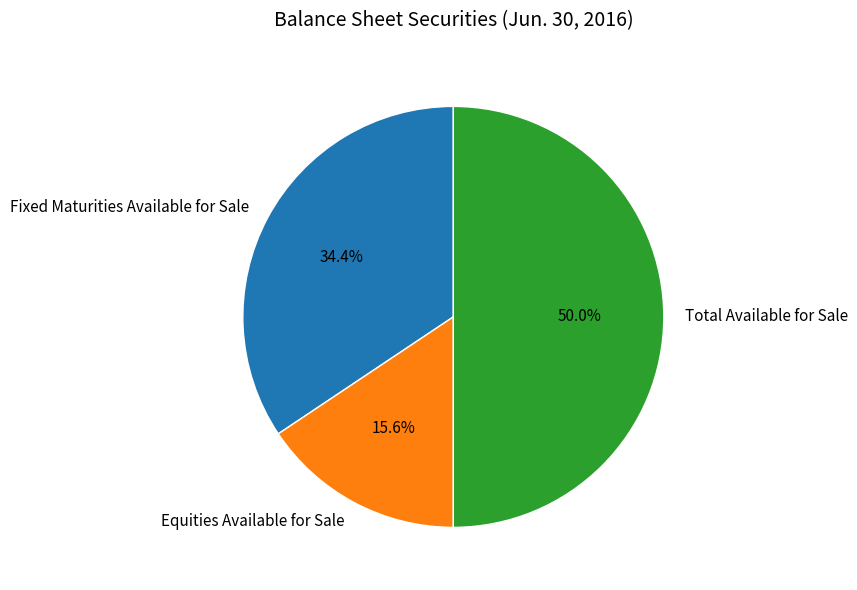

Approximately how many times larger is the value at Fixed Maturities Available for Sale compared to Total Available for Sale?

0.7